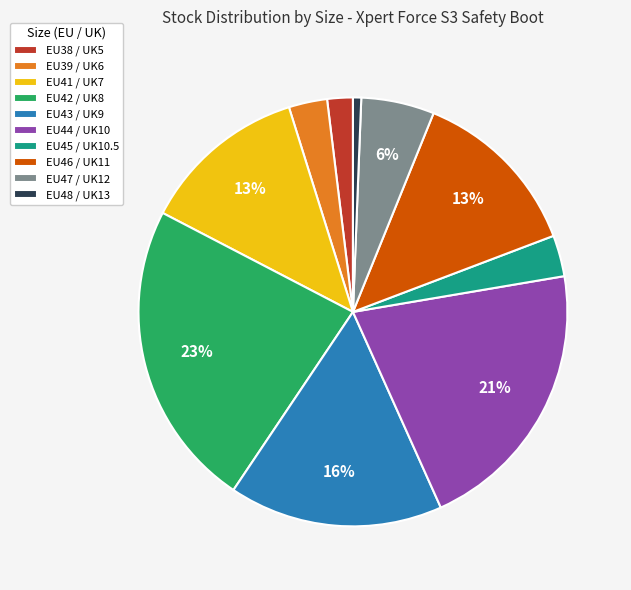

Is the sum of EU45 / UK10.5 and EU41 / UK7 greater than half?

No